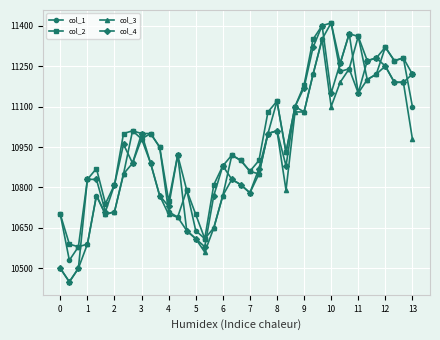

What is the value of the col_2 point at the 11th from the left?

11000